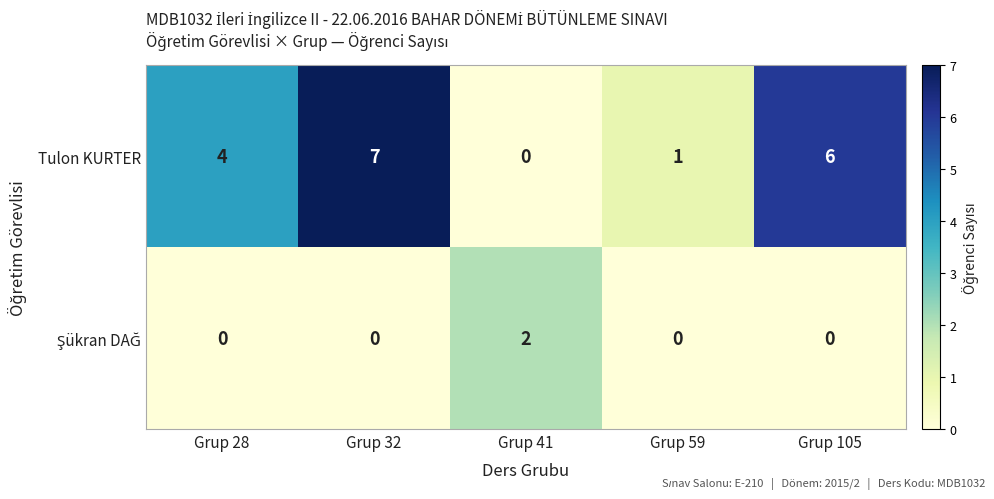

At which category is the sum across all series the highest?

Grup 32